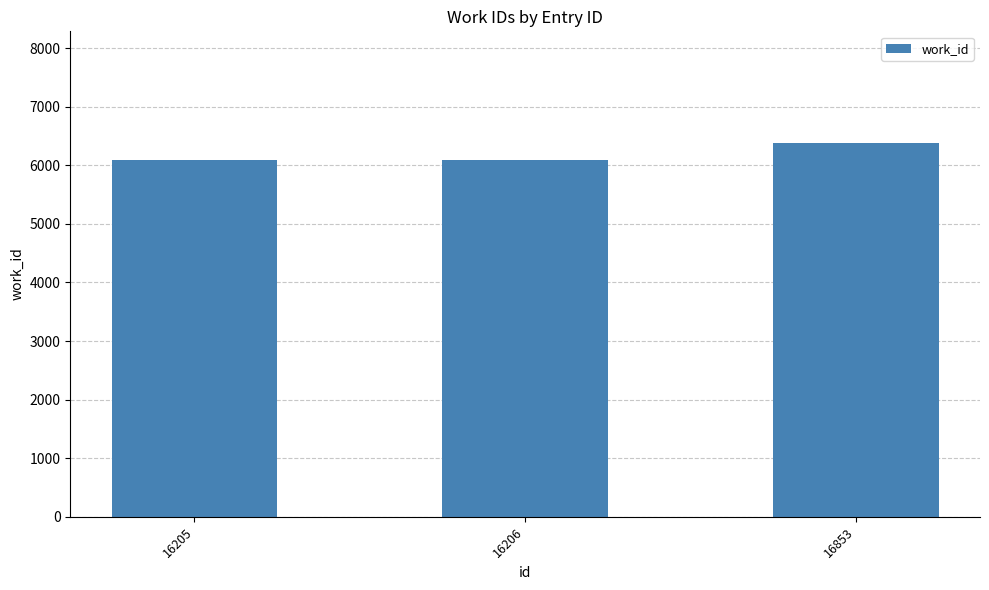

What is the ratio of the value at 16206 to the value at 16853?

1.0